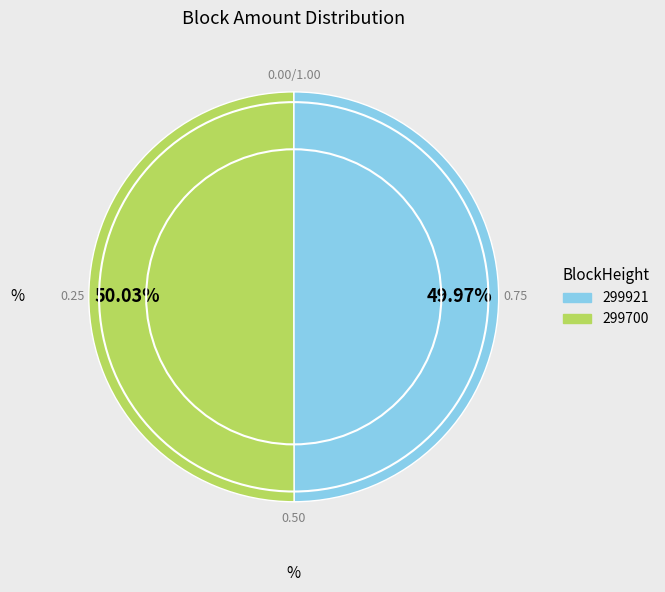

Is the sum of 50.03% and 49.97% greater than half?

Yes